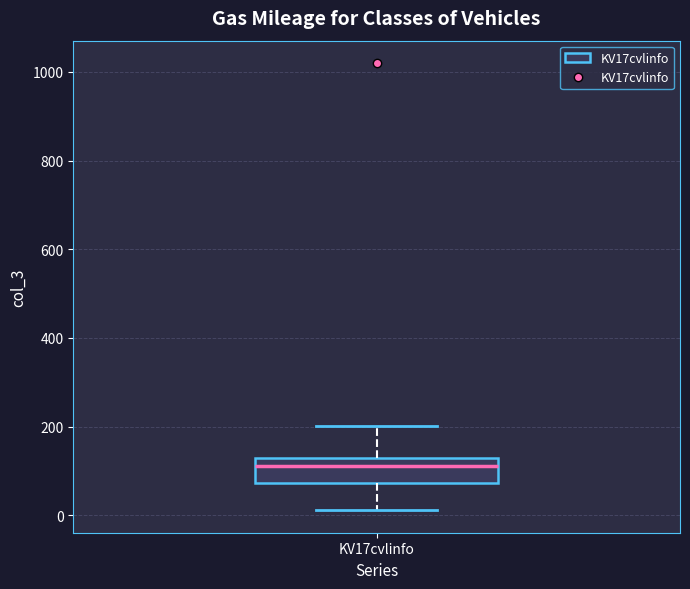

Where is the upper edge of the box for KV17cvlinfo on the y-axis? The values are not printed on the chart, so give them approximately, as read against the axis.

120